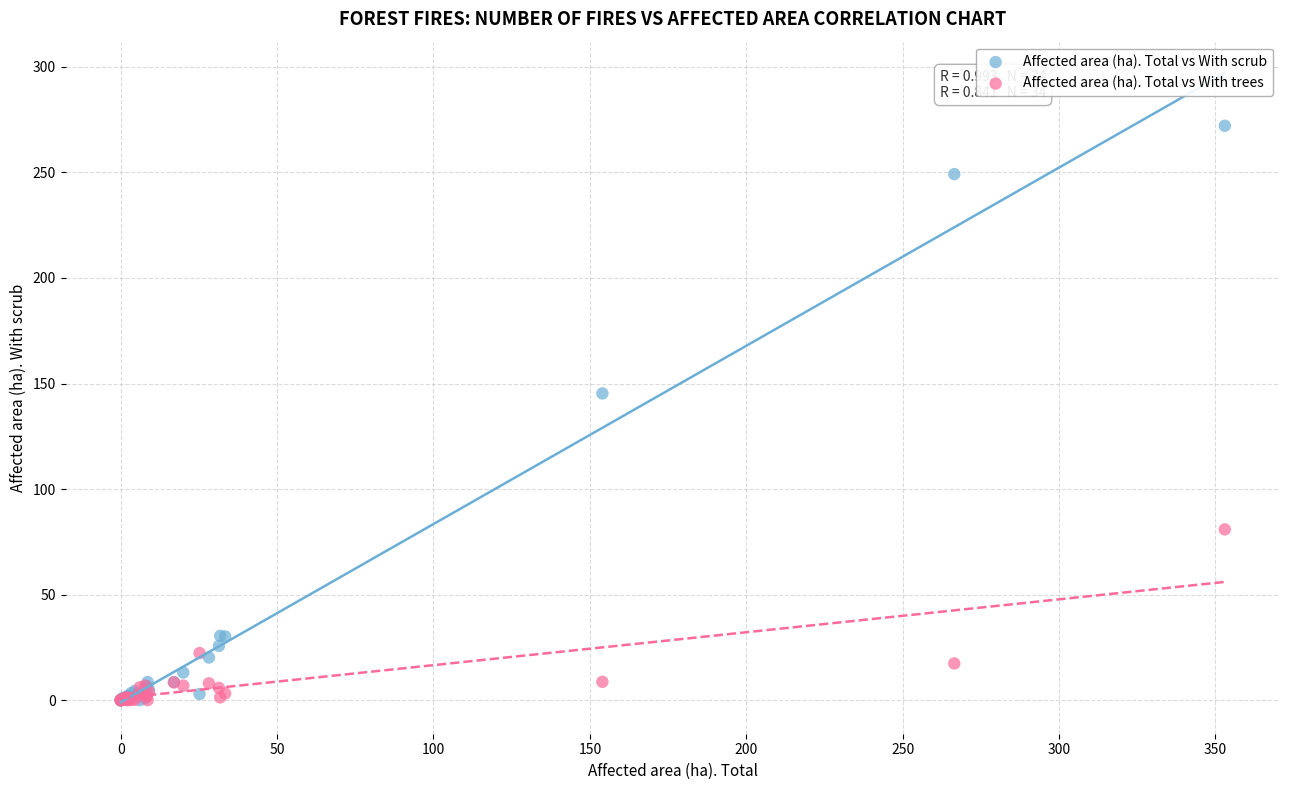

Across all series, what Y value is closest to 136?

145.3